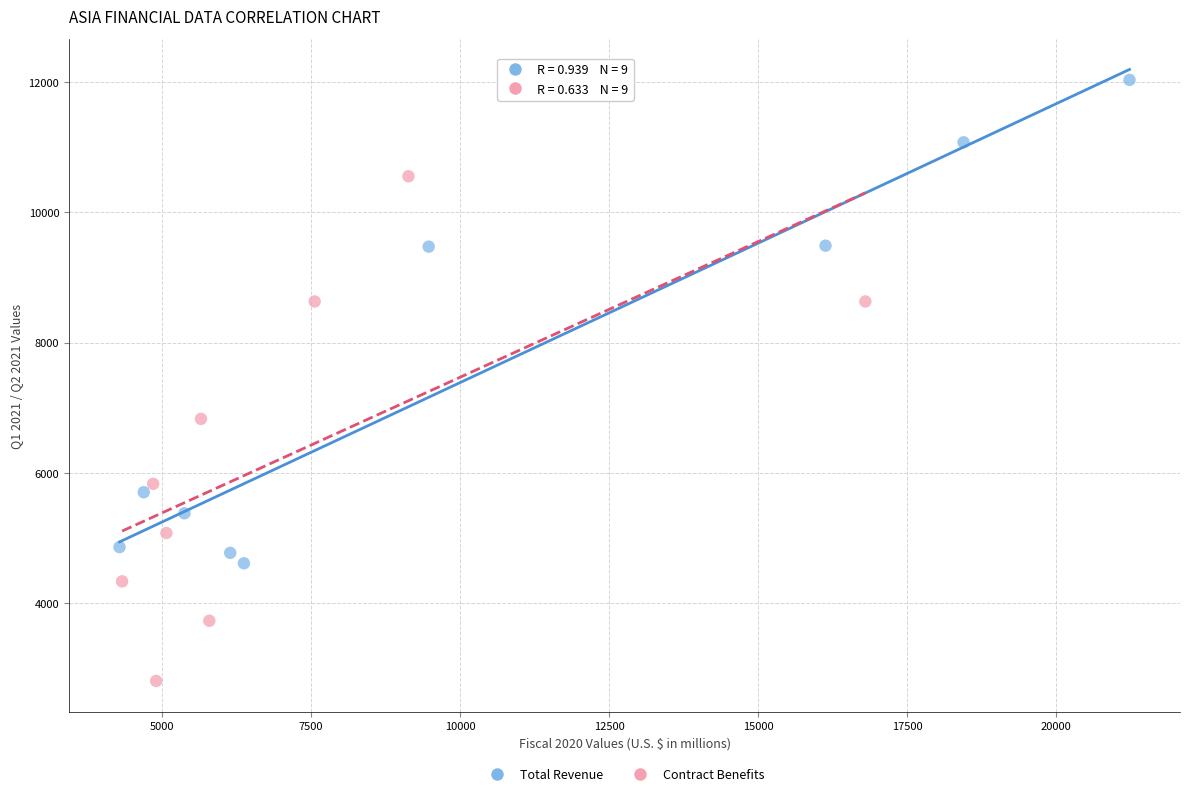

Which series contains the lowest Y value?

Contract Benefits